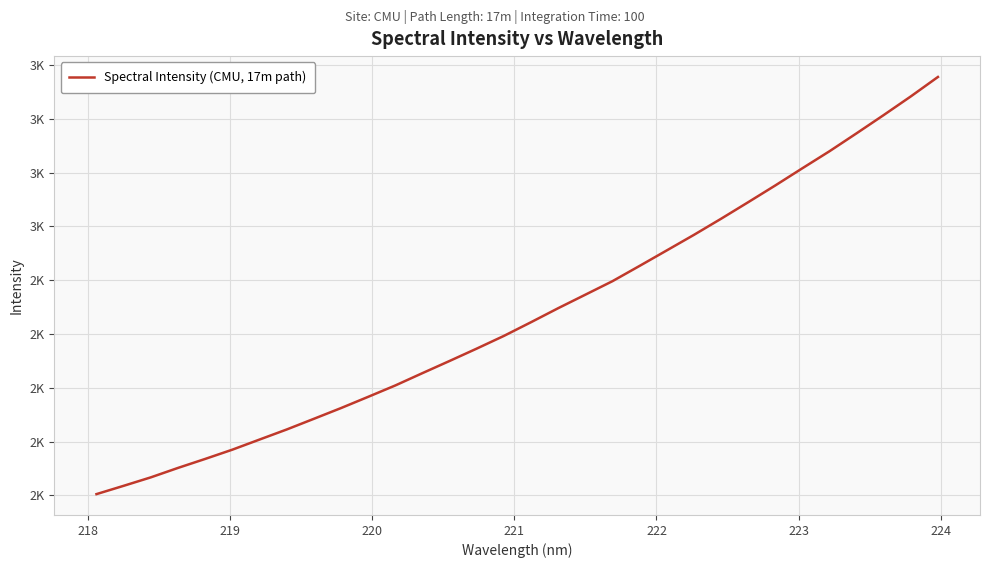

Is this an area chart (filled region under the line)?

No